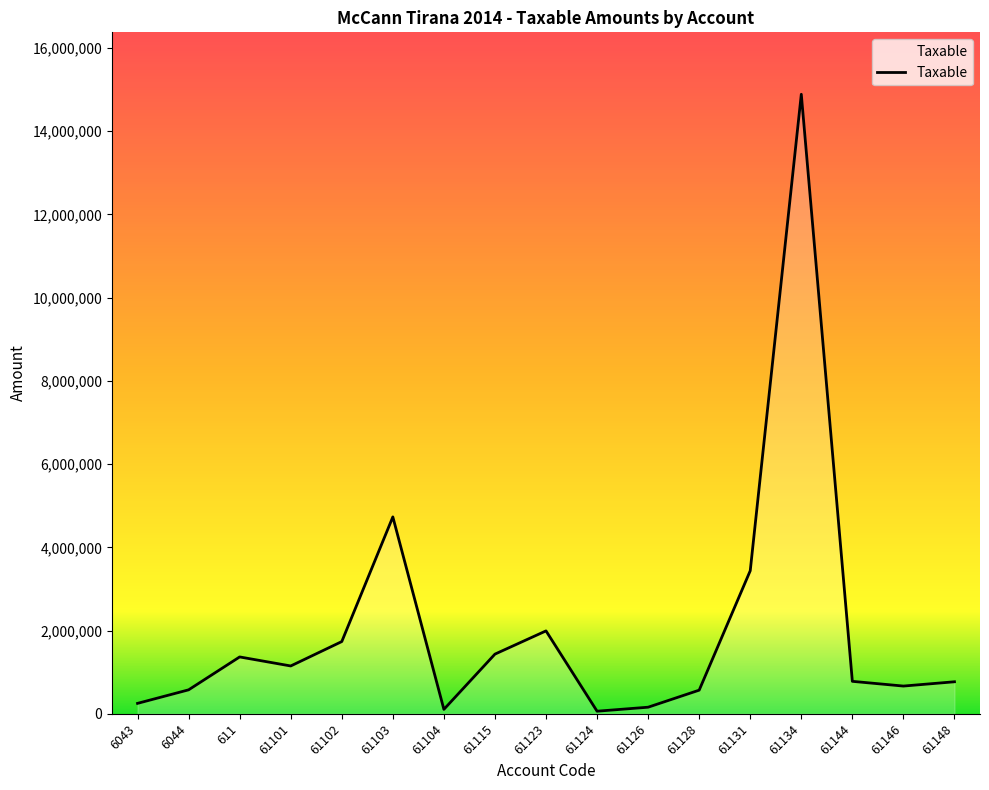

Where is the first local minimum?

61101